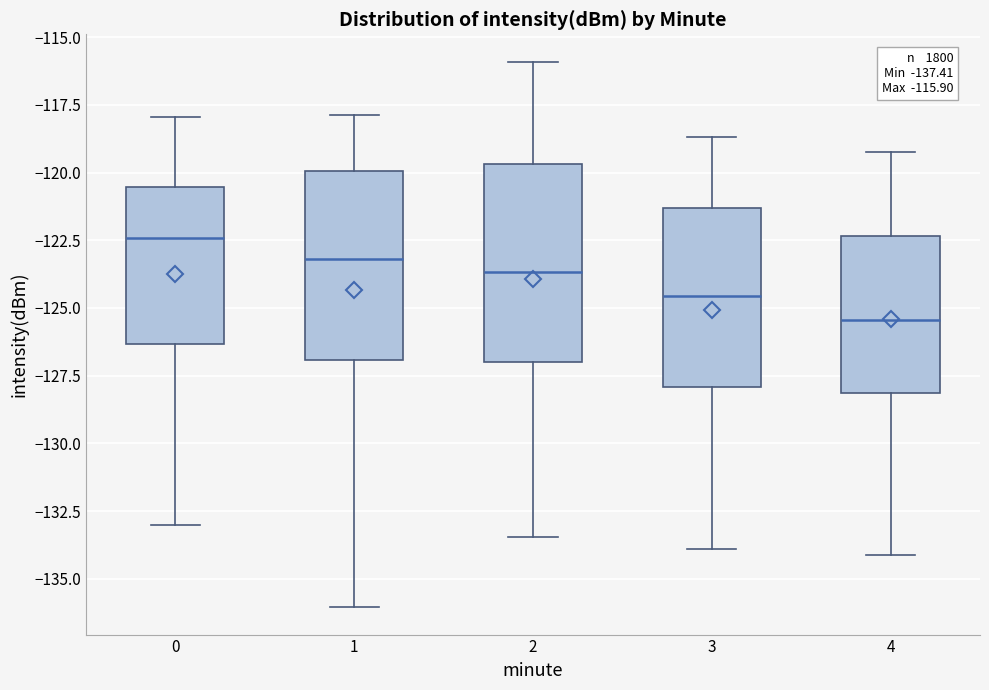

Which box's median line is the highest?

0